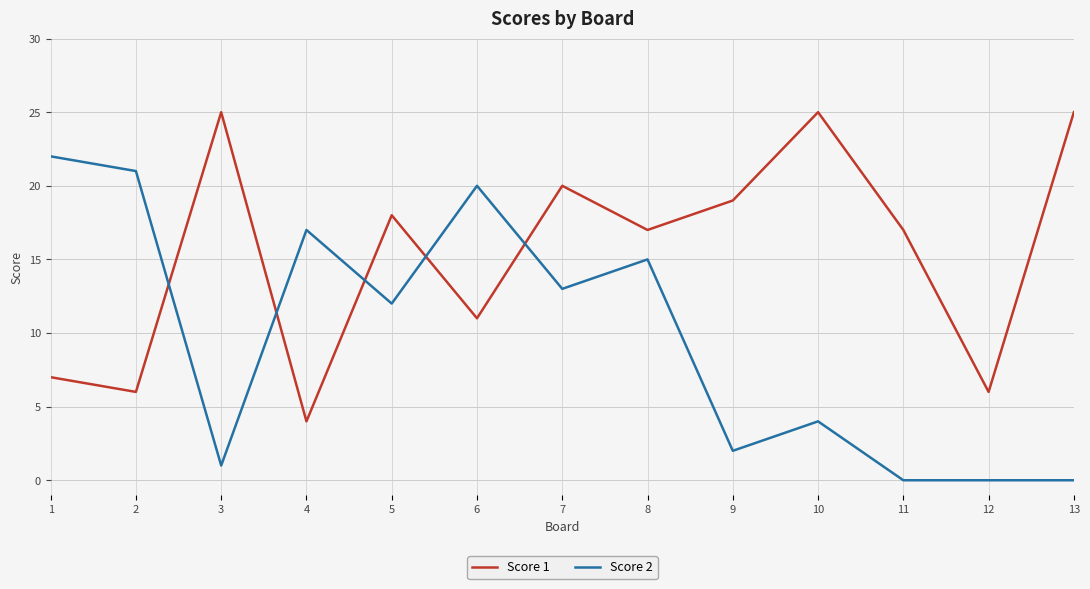

At how many categories does at least one series exceed 0?

13